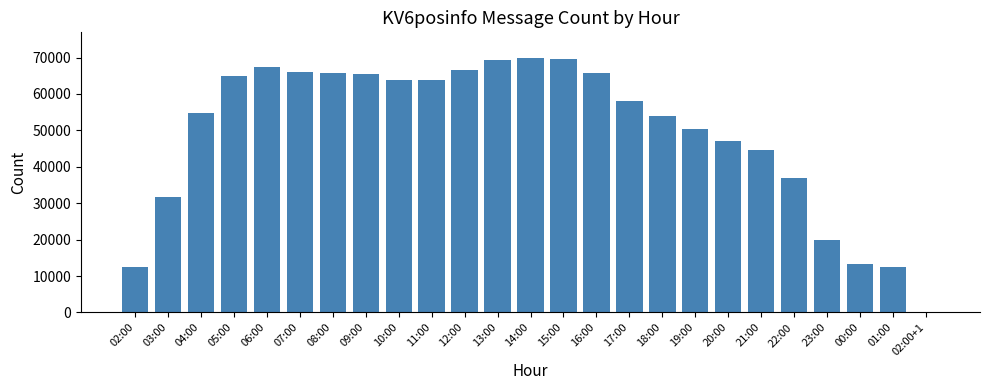

The value at 23:00 is 29726. True or false?

False